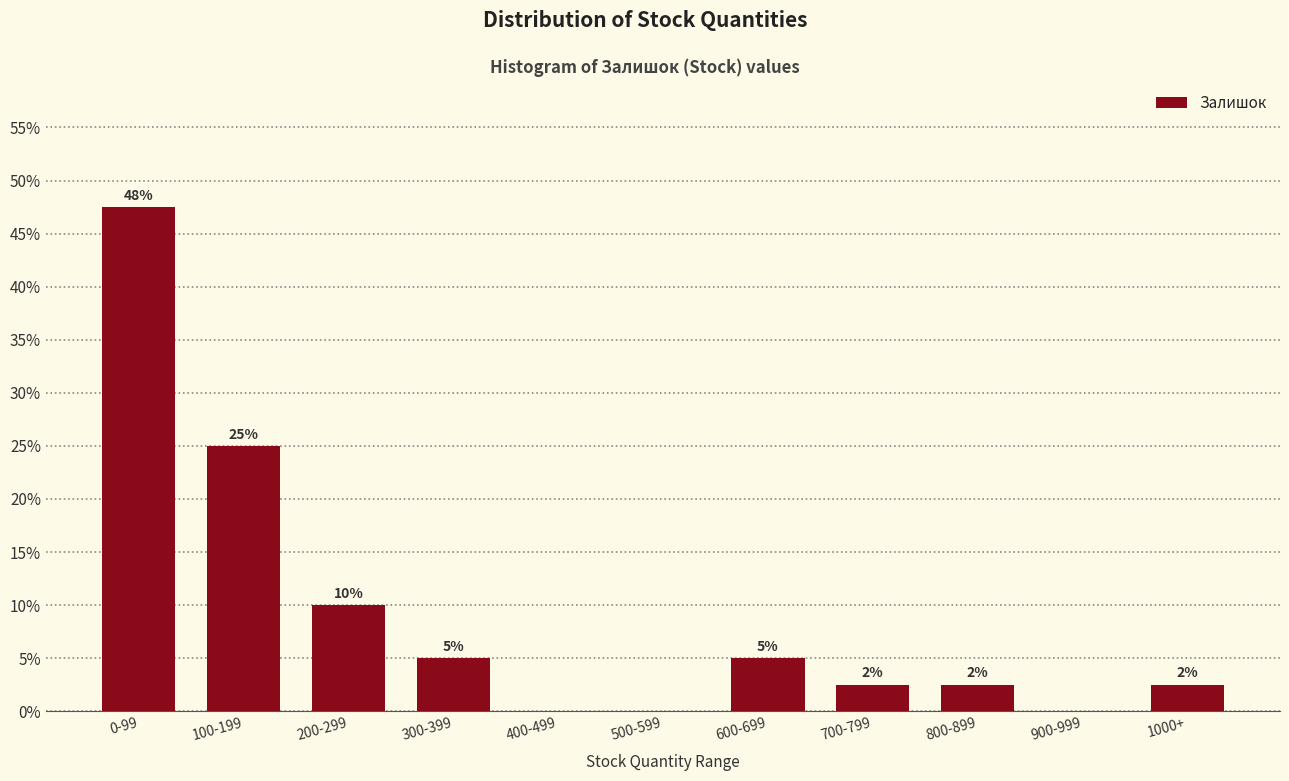

The value at 0-99 is 47.5. True or false?

True